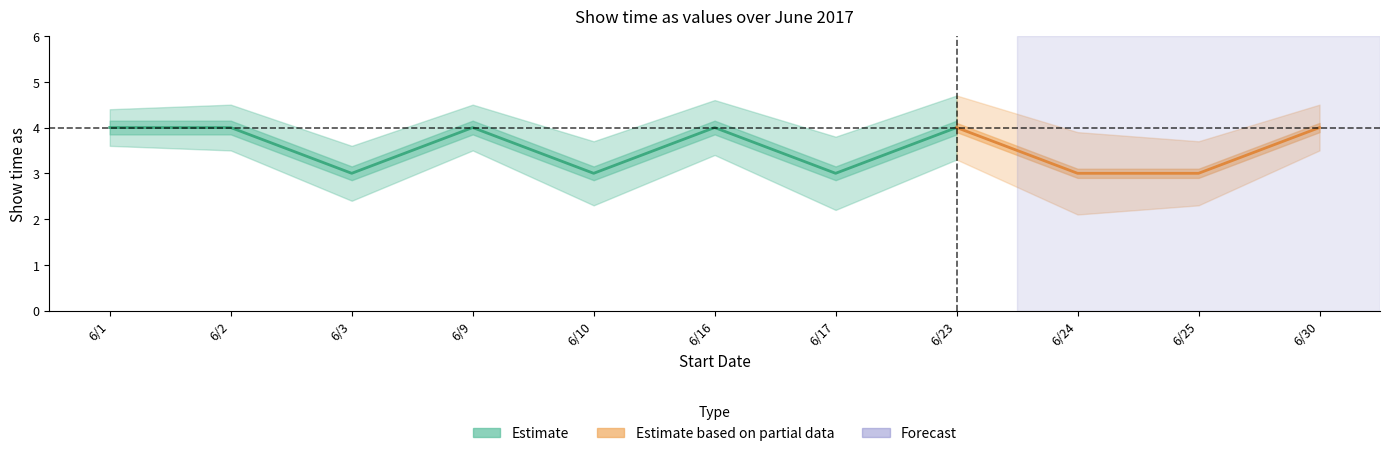

Is this an area chart (filled region under the line)?

No